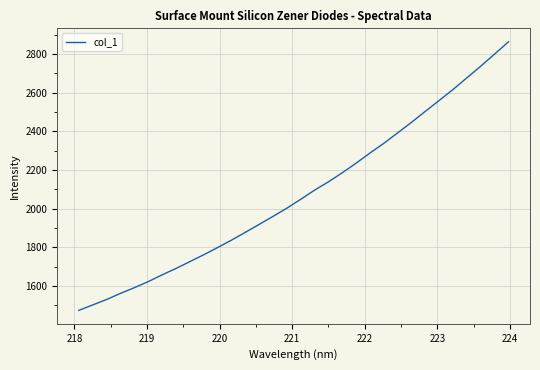

What is the difference between the maximum and minimum values?

1391.3